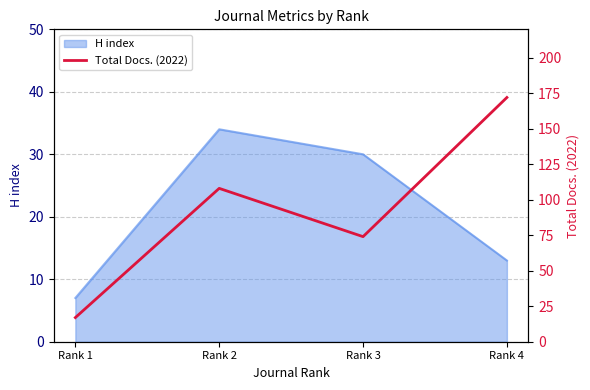

What is the lowest value of the H index series?

7